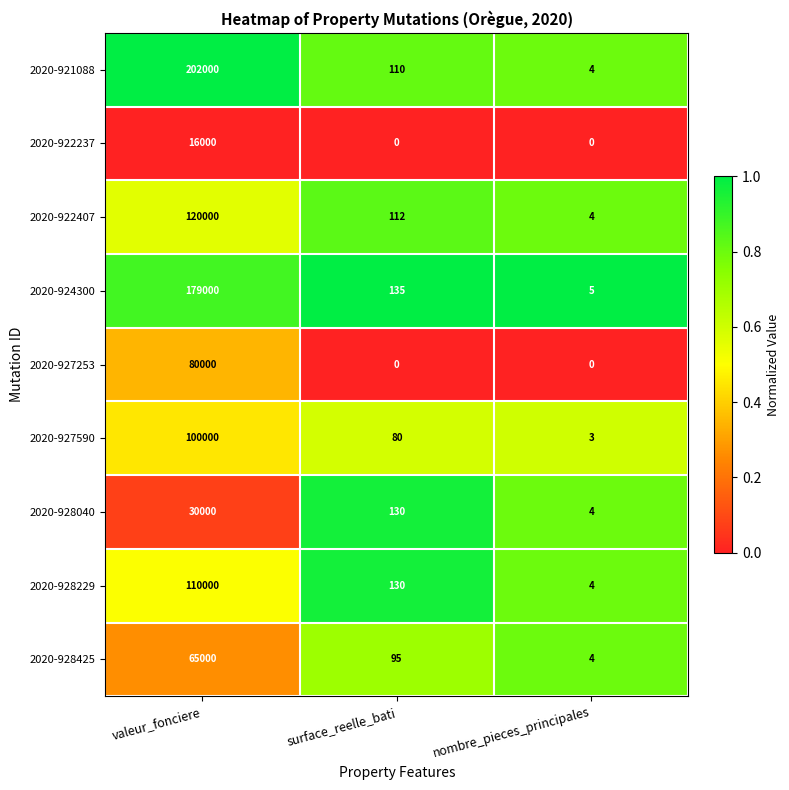

Which series has the widest spread of values?

2020-921088